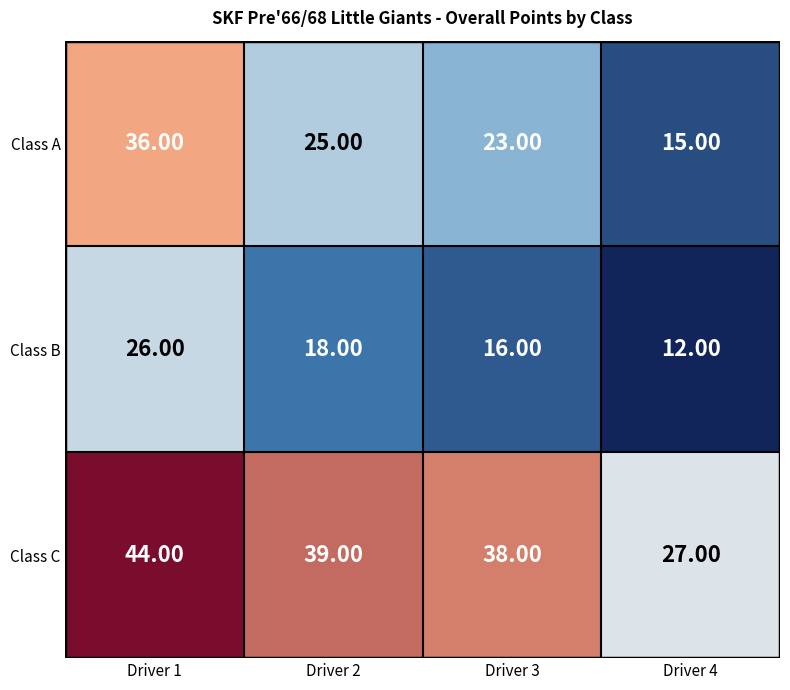

Which series changed the most between Driver 1 and Driver 2?

Class A